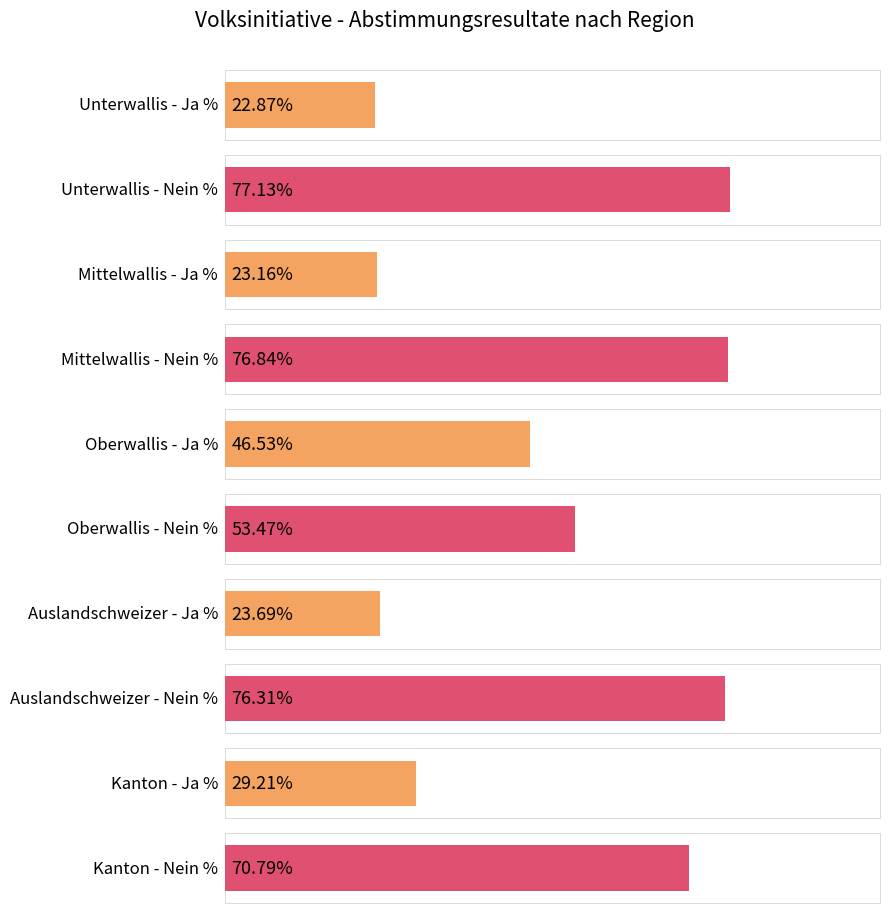

What is the difference between the maximum and minimum values in the Nein % series?

23.7